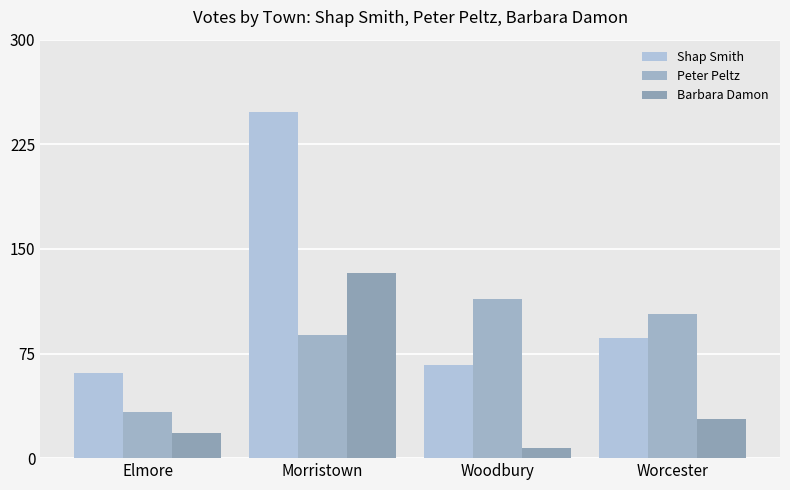

At how many categories does at least one series exceed 43?

4